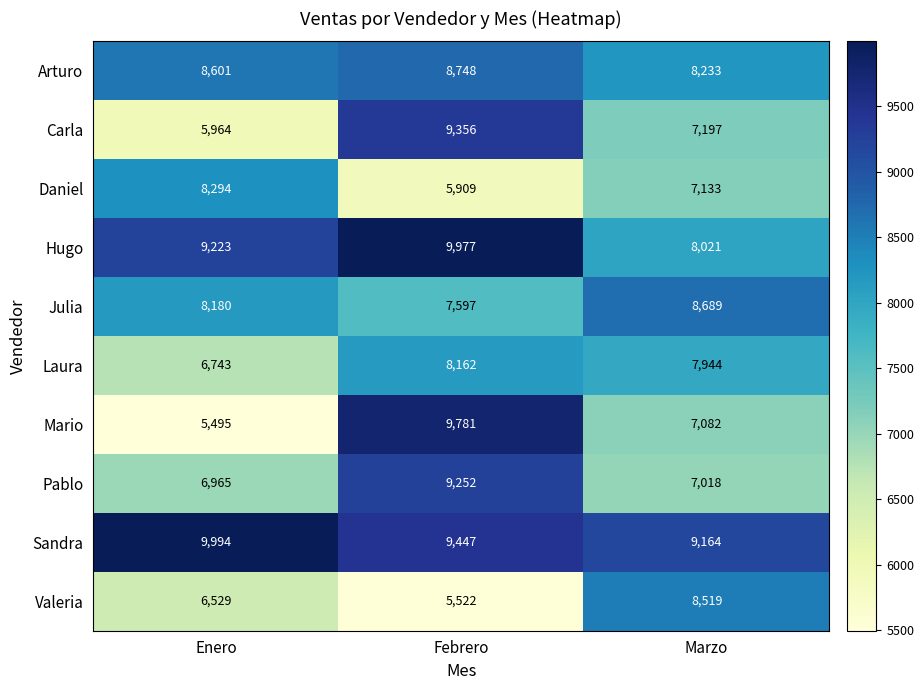

Reading left to right, transcribe all the data shown in this chart.

Arturo: 8601	8748	8233
Carla: 5964	9356	7197
Daniel: 8294	5909	7133
Hugo: 9223	9977	8021
Julia: 8180	7597	8689
Laura: 6743	8162	7944
Mario: 5495	9781	7082
Pablo: 6965	9252	7018
Sandra: 9994	9447	9164
Valeria: 6529	5522	8519